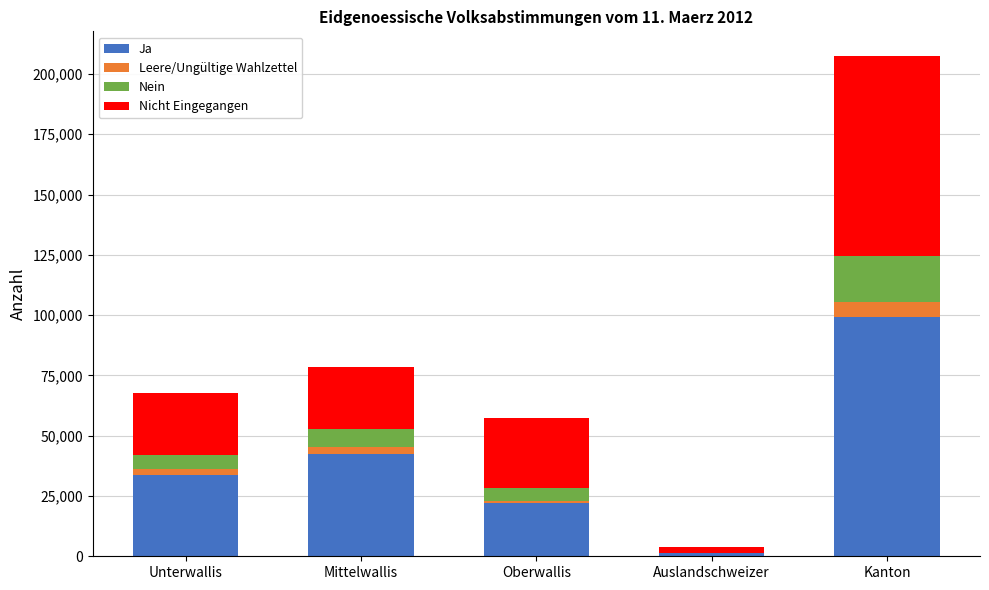

What value does the Ja series have at Kanton, to the nearest 50?

99050